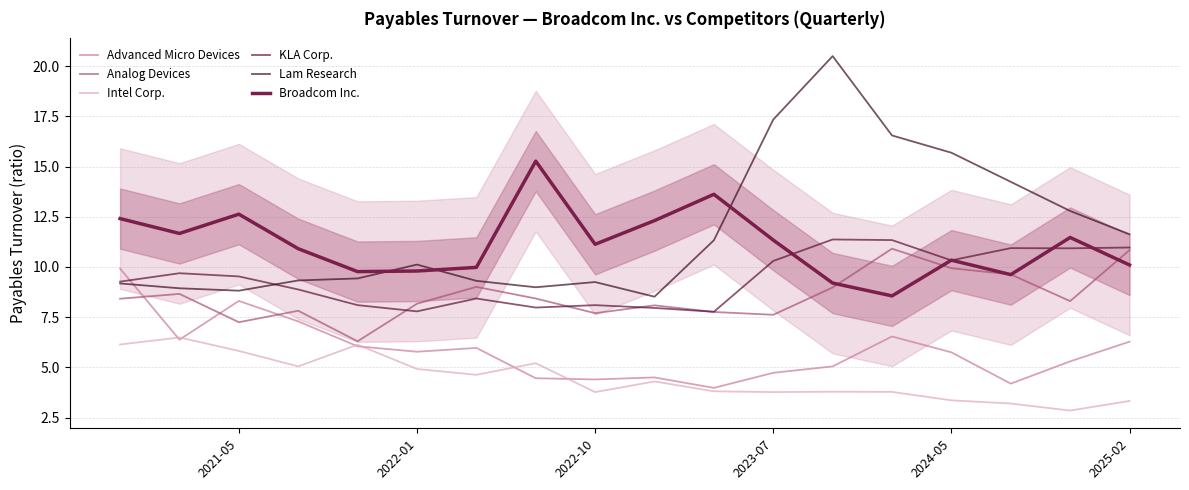

Does the chart have visible grid lines?

Yes